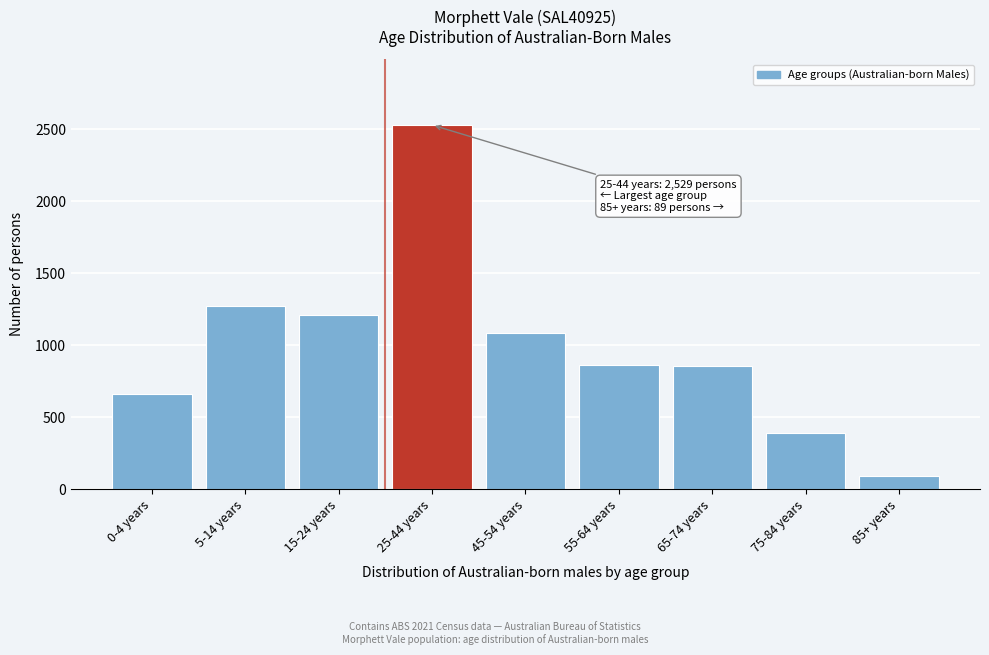

What is the value of the 3rd bar from the left?

1208